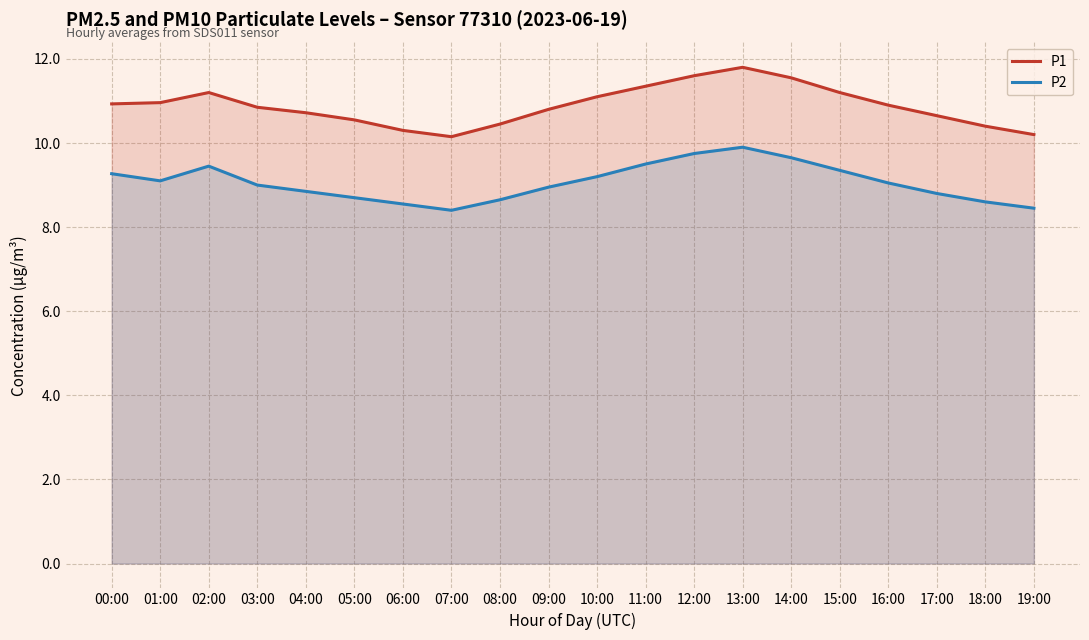

List the labels in order of P2 value, largest first.

13:00, 12:00, 14:00, 11:00, 02:00, 15:00, 00:00, 10:00, 01:00, 16:00, 03:00, 09:00, 04:00, 17:00, 05:00, 08:00, 18:00, 06:00, 19:00, 07:00